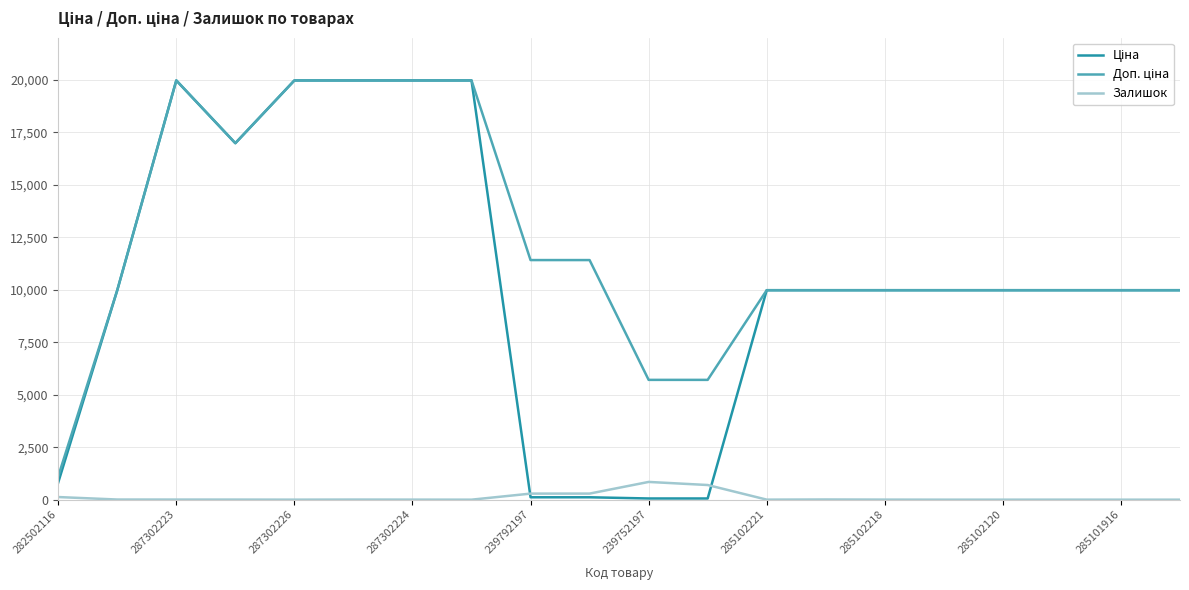

What is the greatest value displayed?

19964.2